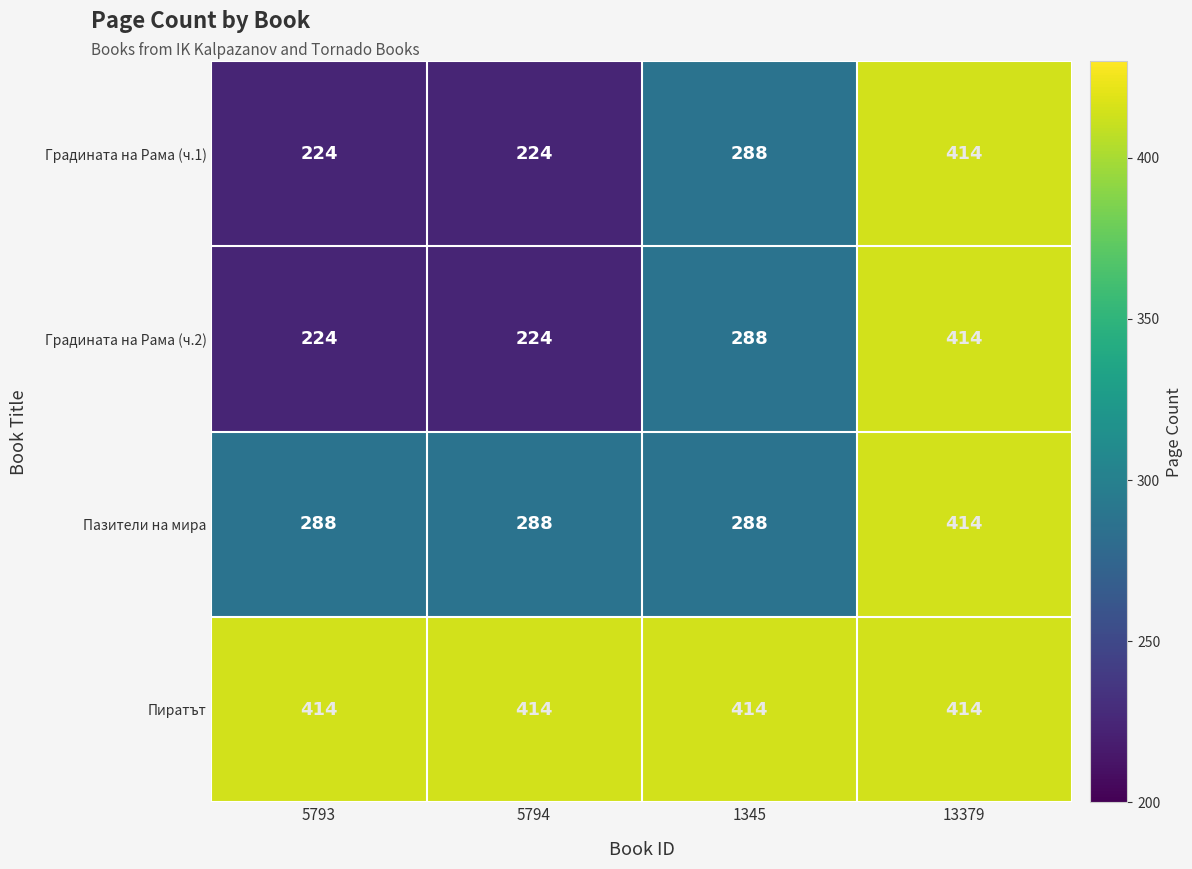

What is the smallest value displayed?

224